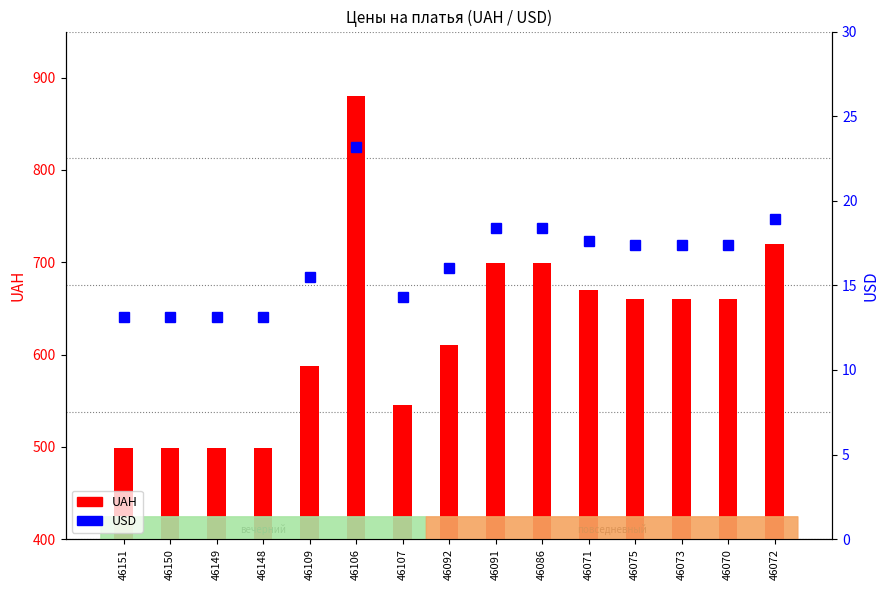

Which series has the largest range (max minus min)?

UAH